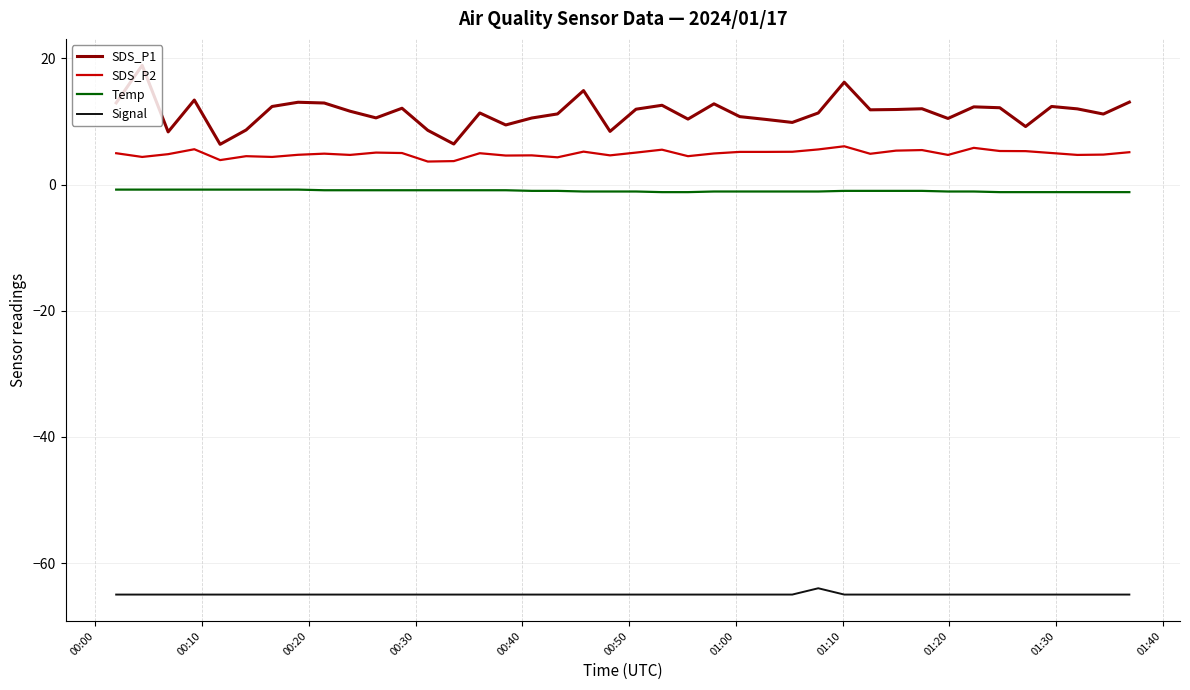

Which series has the largest total across all categories?

SDS_P1